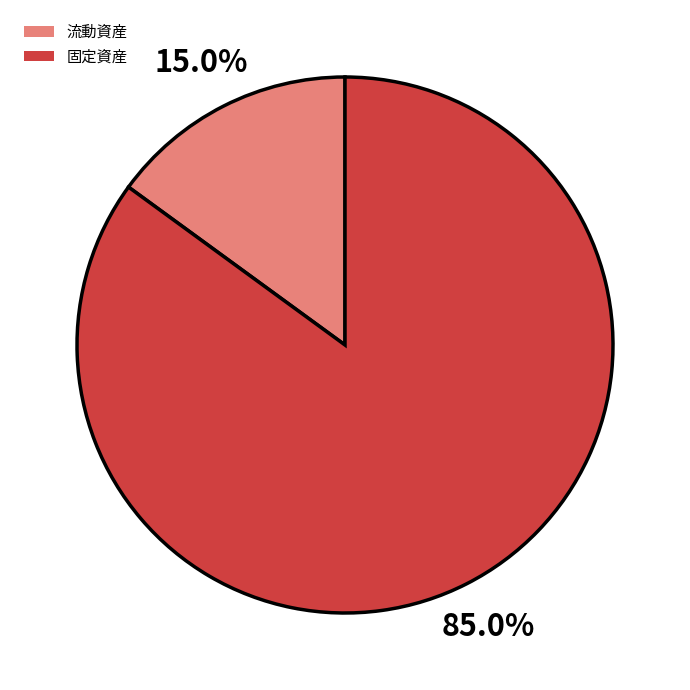

Combined, what portion of the pie is 固定資産 and 流動資産?

100.0%